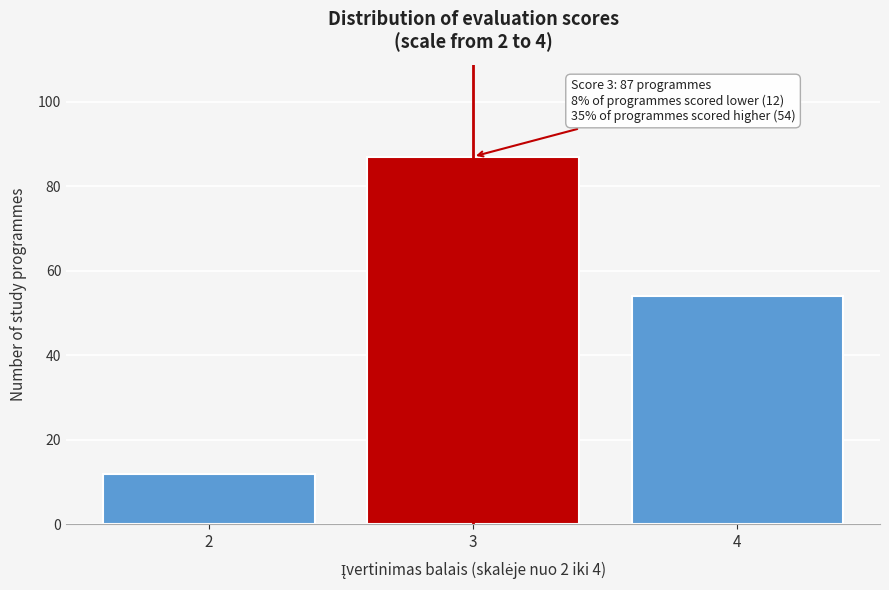

Reading left to right, what are all the values shown in this chart?

12	87	54